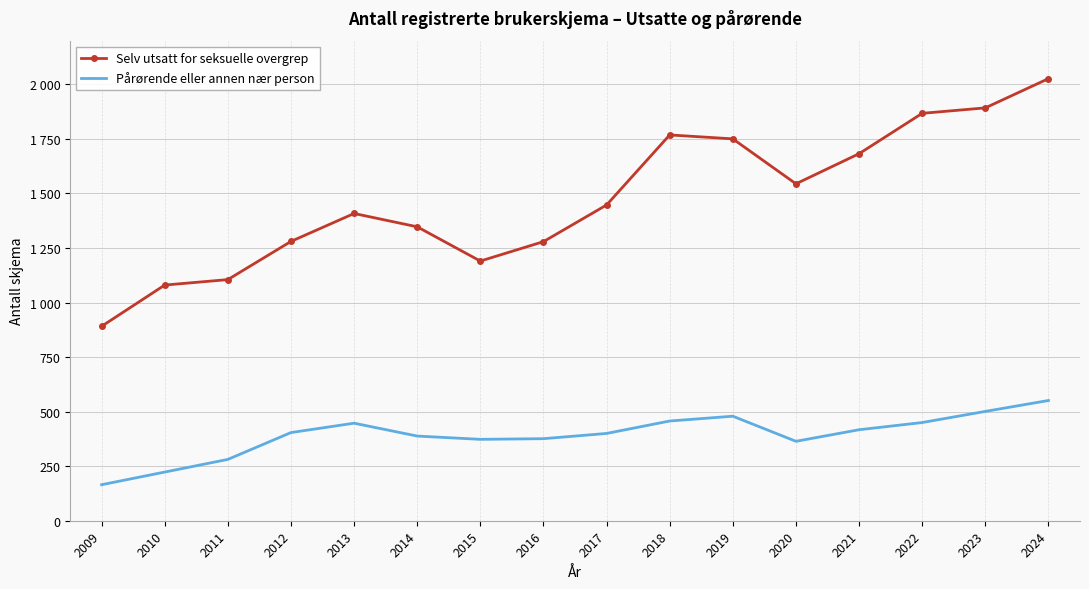

List the series in order of their peak value, lowest first.

Pårørende eller annen nær person, Selv utsatt for seksuelle overgrep